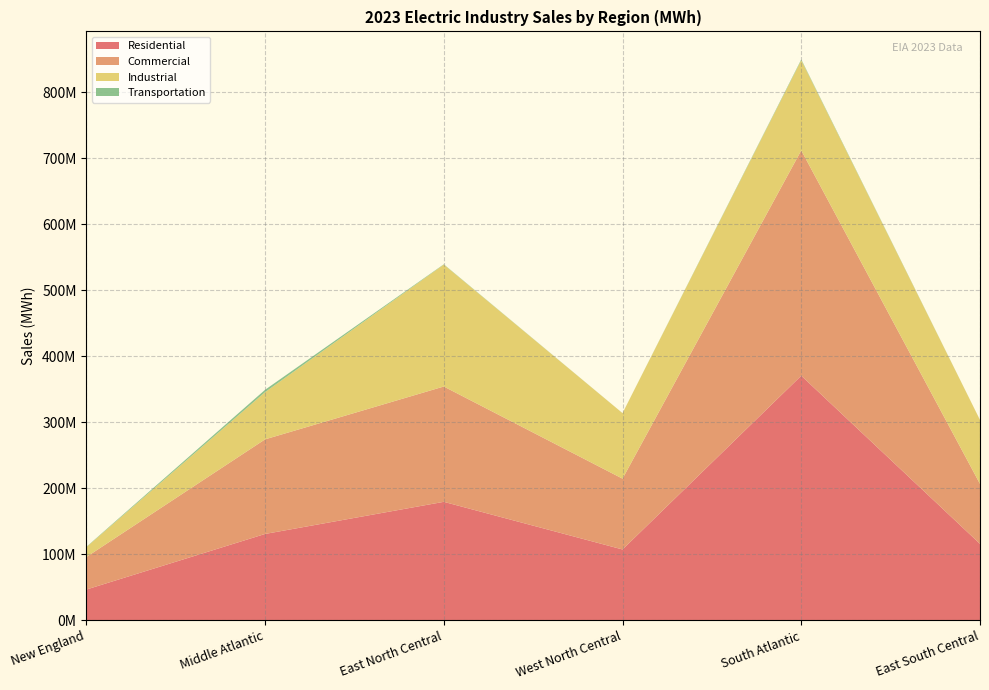

Reading left to right, what are all the values shown in this chart?

Residential: New England=46664256	Middle Atlantic=130855772	East North Central=179525106	West North Central=107368652	South Atlantic=370594238	East South Central=115857117
Commercial: New England=49271090	Middle Atlantic=143307205	East North Central=174691171	West North Central=107264479	South Atlantic=341272258	East South Central=90842105
Industrial: New England=14909489	Middle Atlantic=71544192	East North Central=184688279	West North Central=99248438	South Atlantic=136602508	East South Central=96871925
Transportation: New England=484459	Middle Atlantic=3522699	East North Central=462588	West North Central=41674	South Atlantic=1176996	East South Central=0